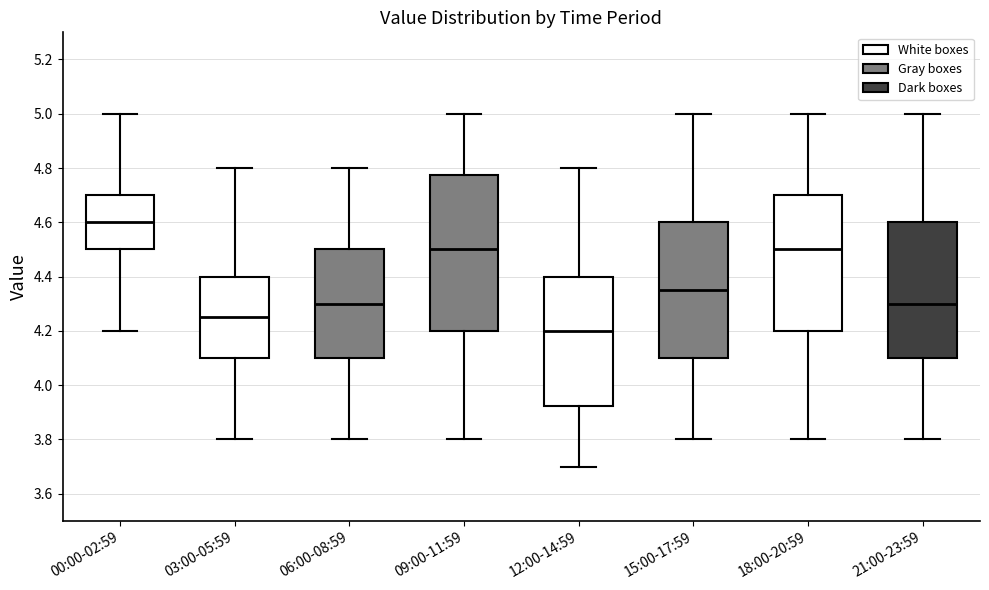

Which box's median line is the lowest?

12:00-14:59